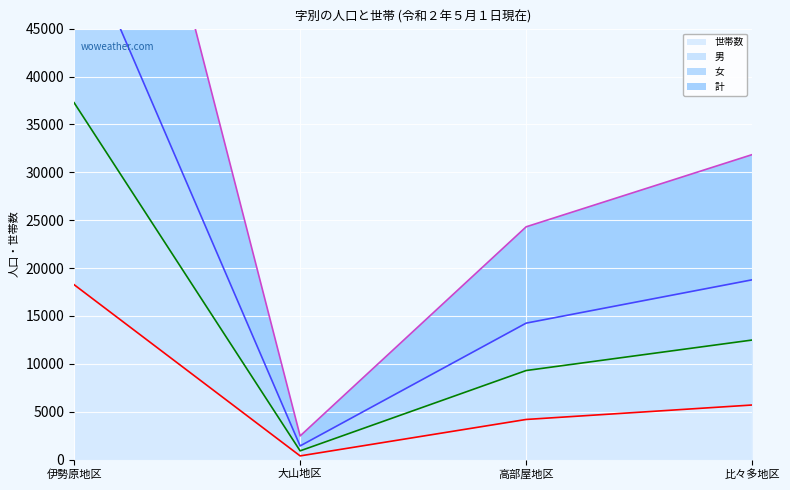

What are all the series names shown in the legend?

世帯数, 男, 女, 計